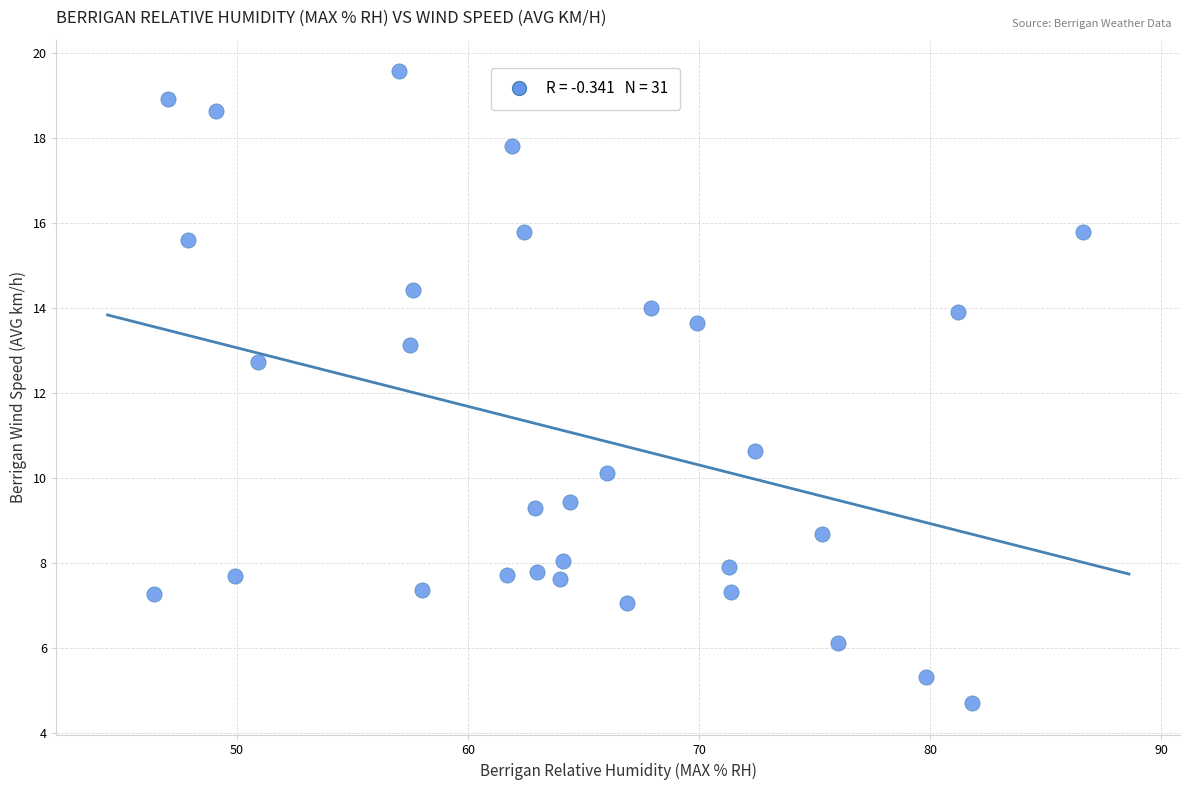

What Y value in the scatter plot is closest to 12?

12.7